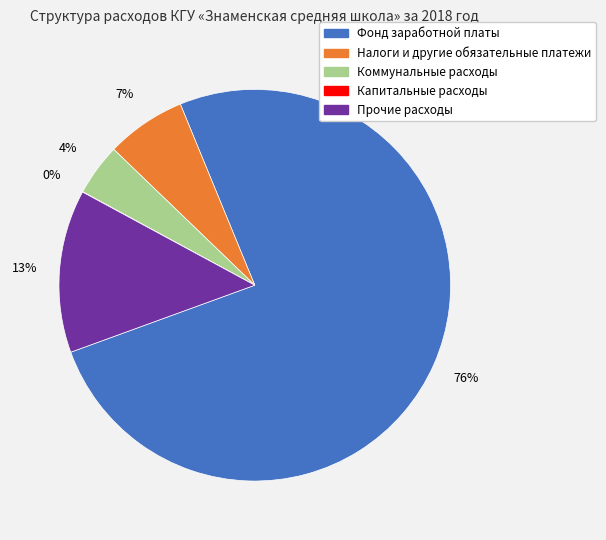

Is there any slice that represents more than half of the pie?

Yes